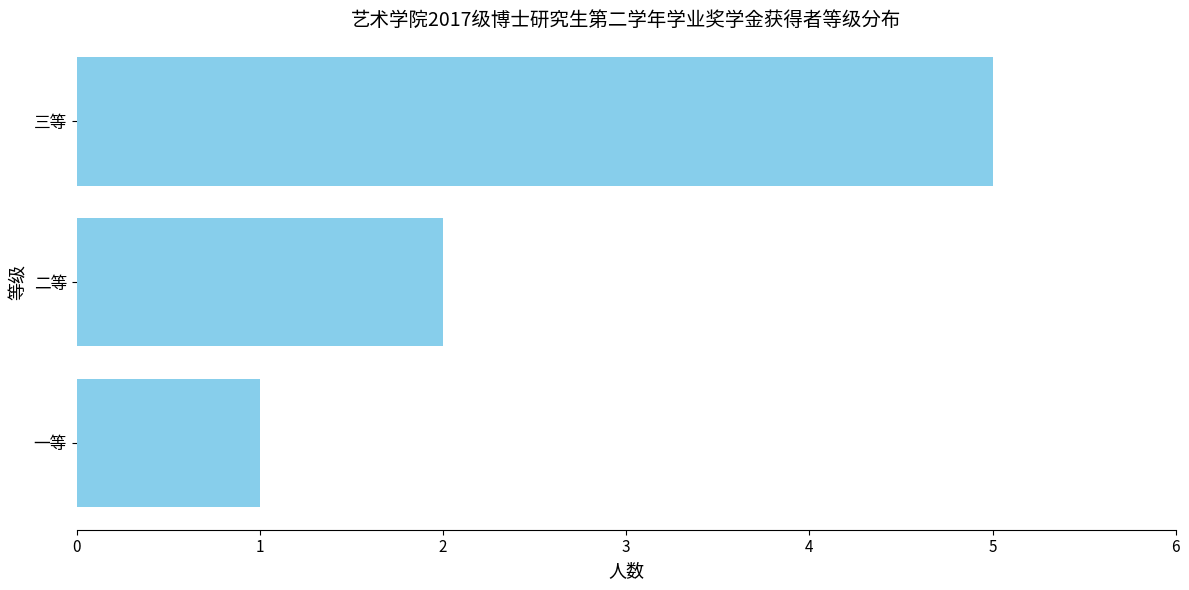

What is the greatest value displayed?

5